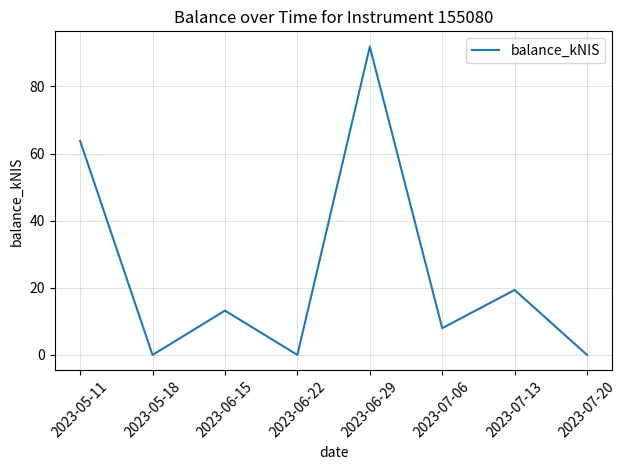

Where is the first local minimum?

2023-05-18